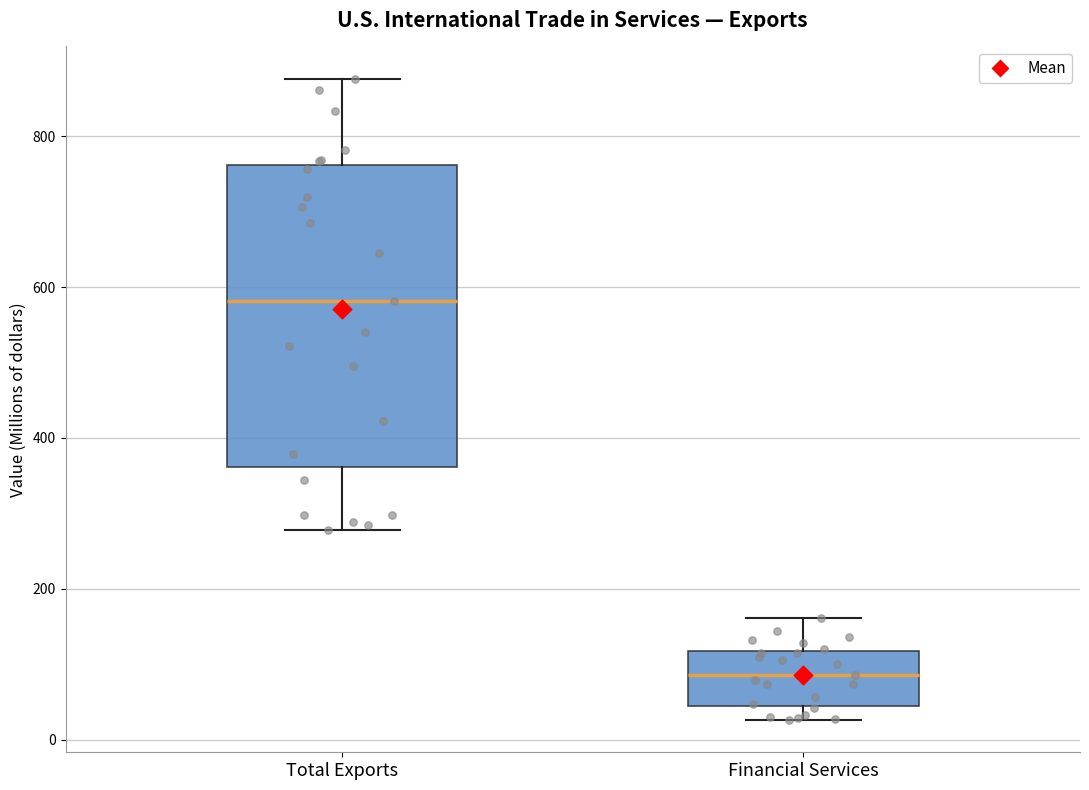

Which box's median line is the highest?

Total Exports